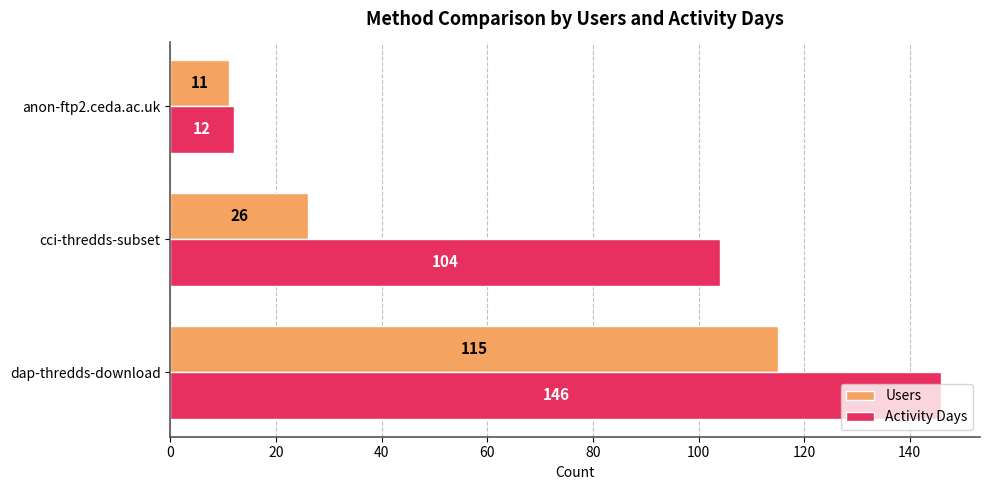

What is the difference between the maximum and second lowest values in the Activity Days series?

42